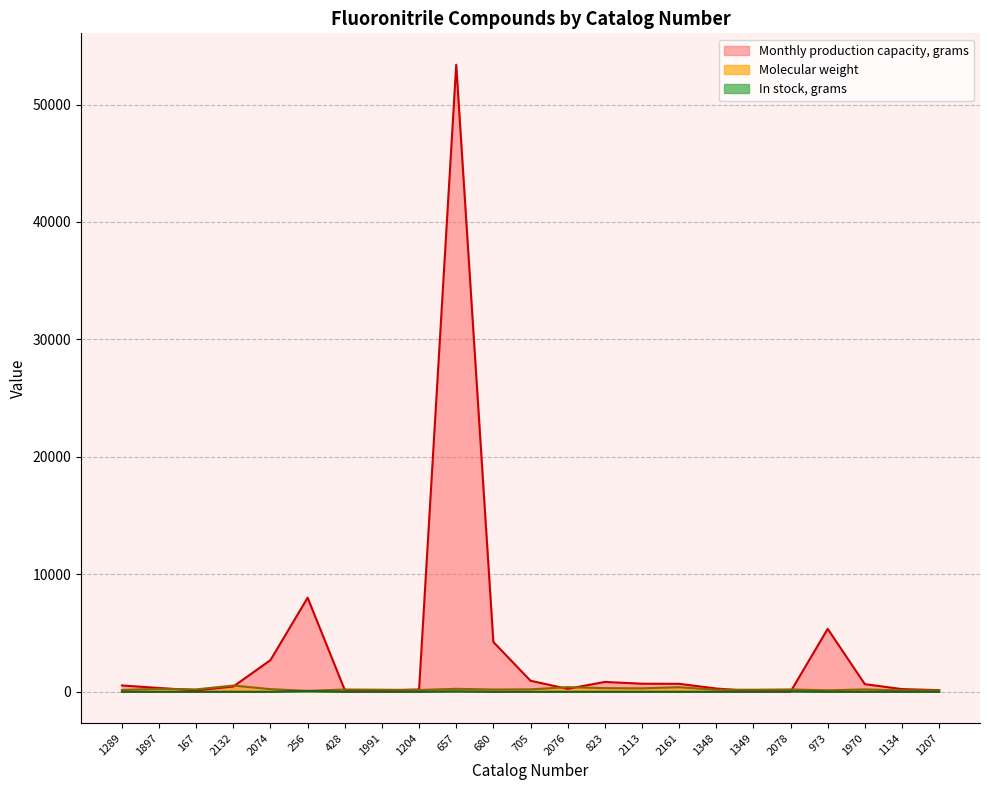

What is the highest value of the Monthly production capacity, grams series?

53390.0